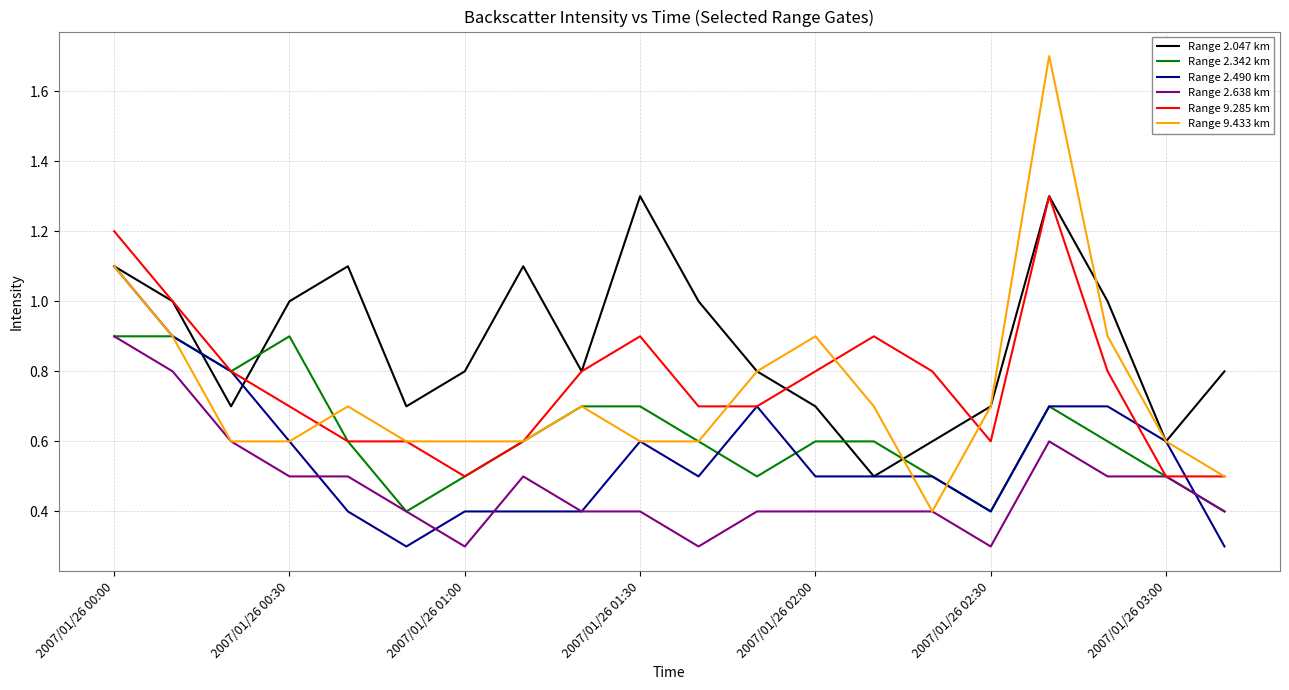

Which series has the largest range (max minus min)?

Range 9.433 km